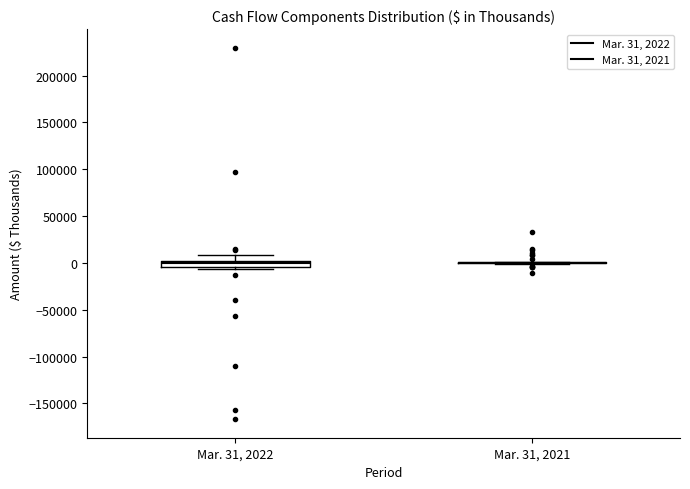

Where does the upper whisker of the box for Mar. 31, 2022 end on the y-axis? The values are not printed on the chart, so give them approximately, as read against the axis.

10000